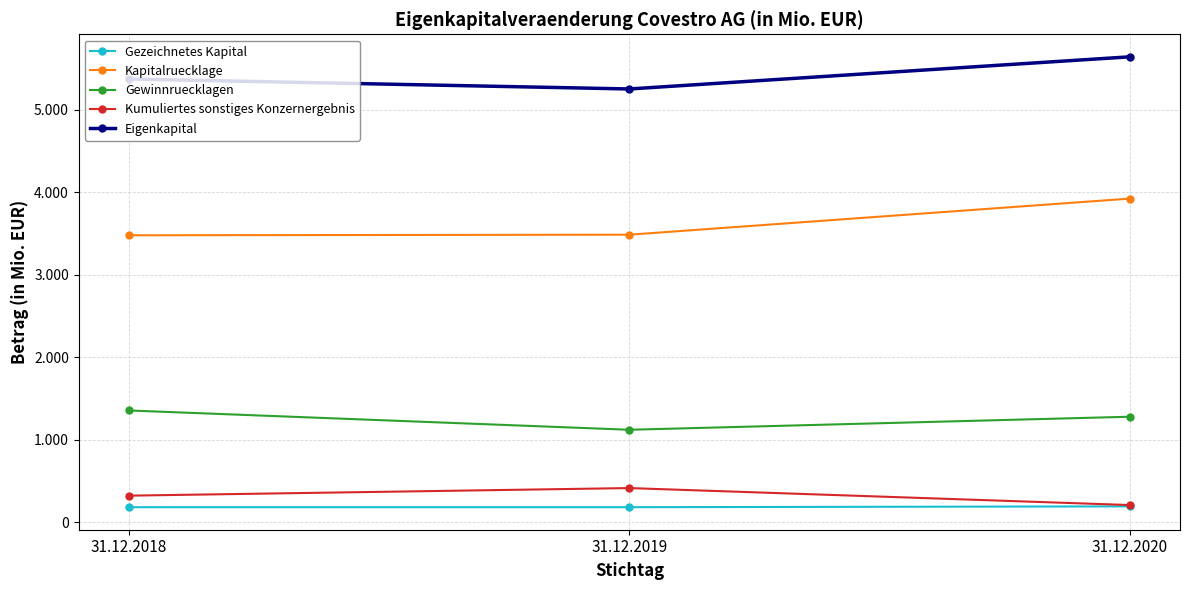

What is the maximum value for Kumuliertes sonstiges Konzernergebnis?

415